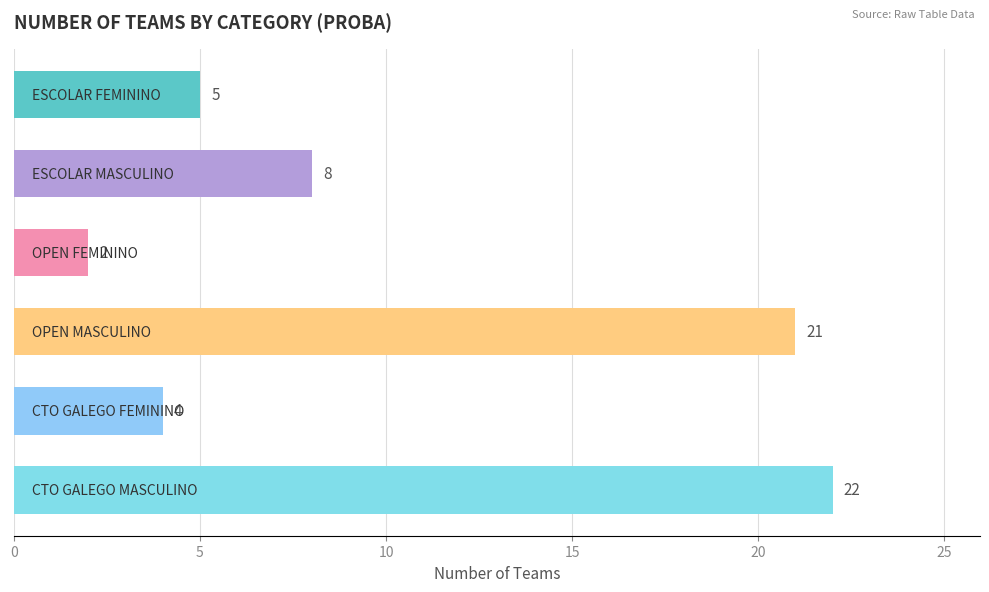

What is the smallest value displayed?

2